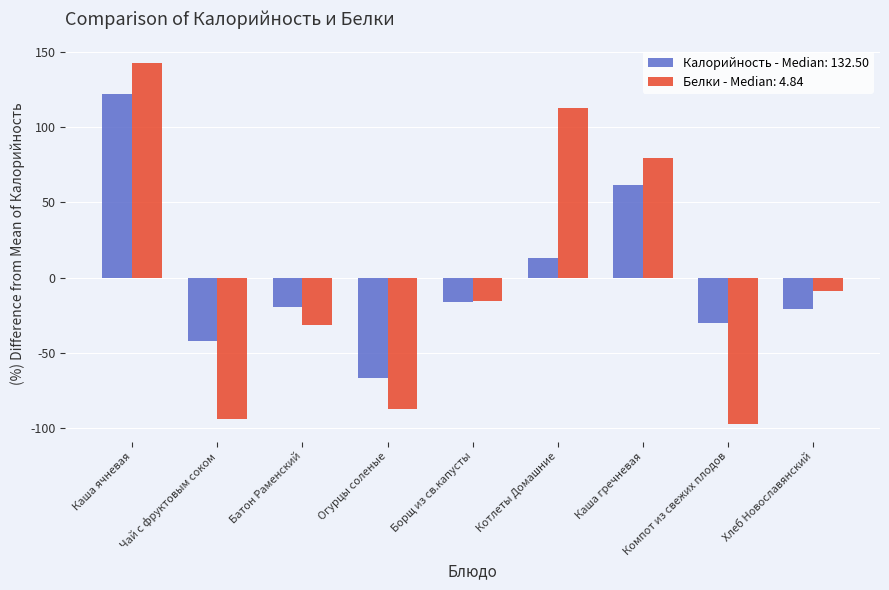

Where is Белки - Median: 4.84 nearest to the value 22?

Хлеб Новославянский